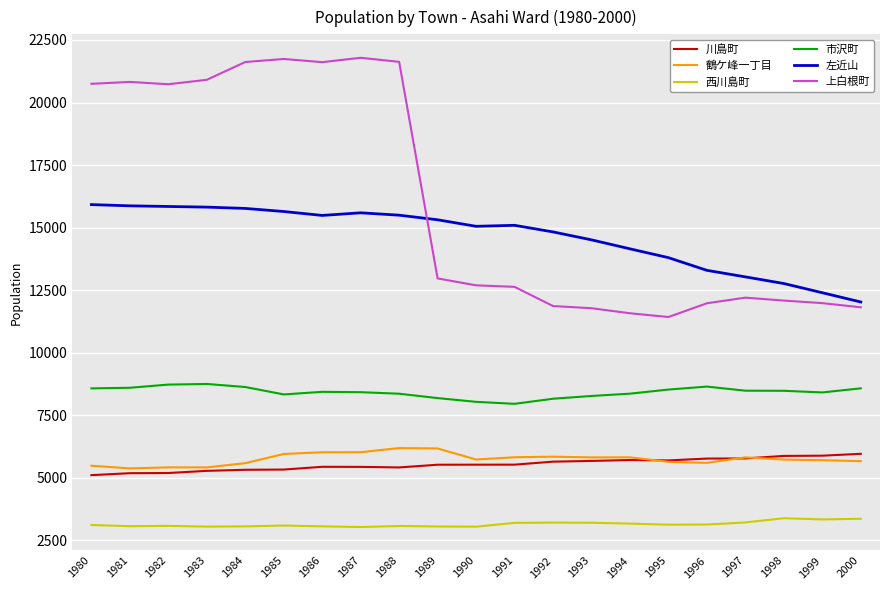

Which series changed the most between 1986 and 1993?

上白根町